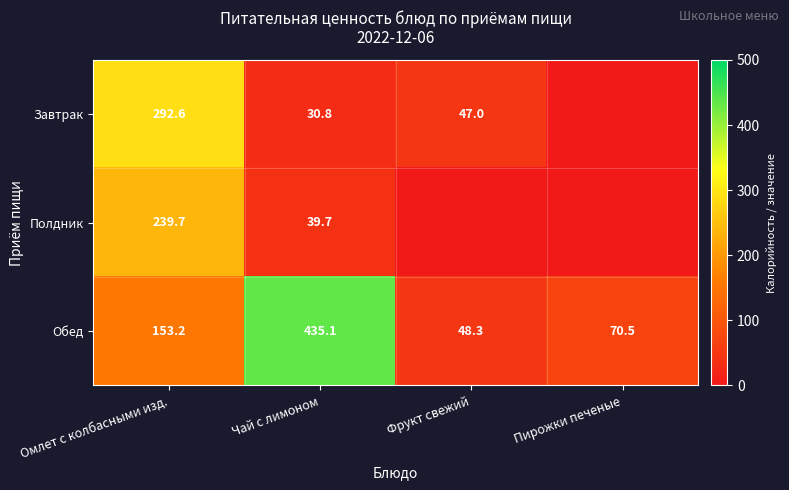

Rank the series at Чай с лимоном from lowest to highest value.

Завтрак, Полдник, Обед